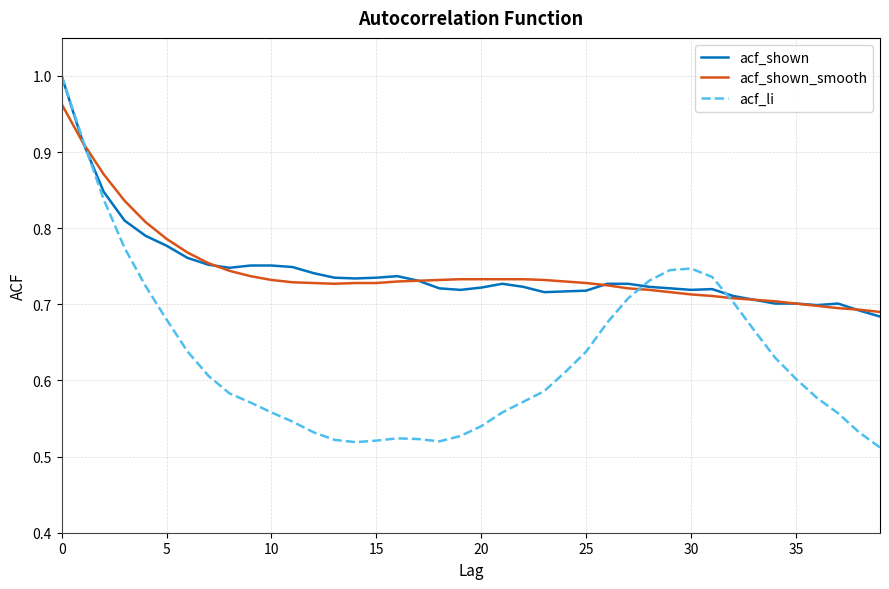

The acf_shown_smooth series shows 0.3 at 15. True or false?

False